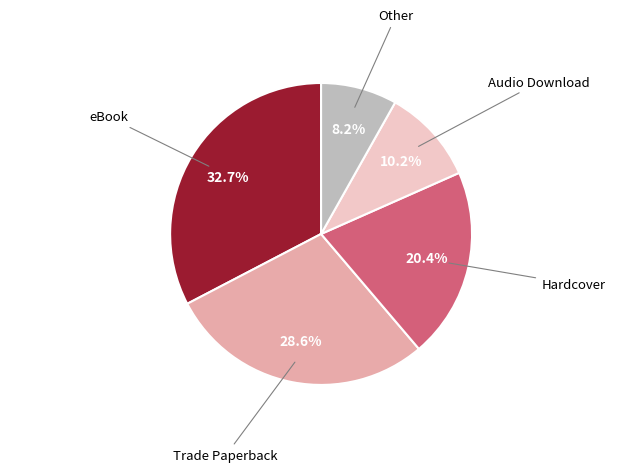

Is there a majority slice in this chart?

No